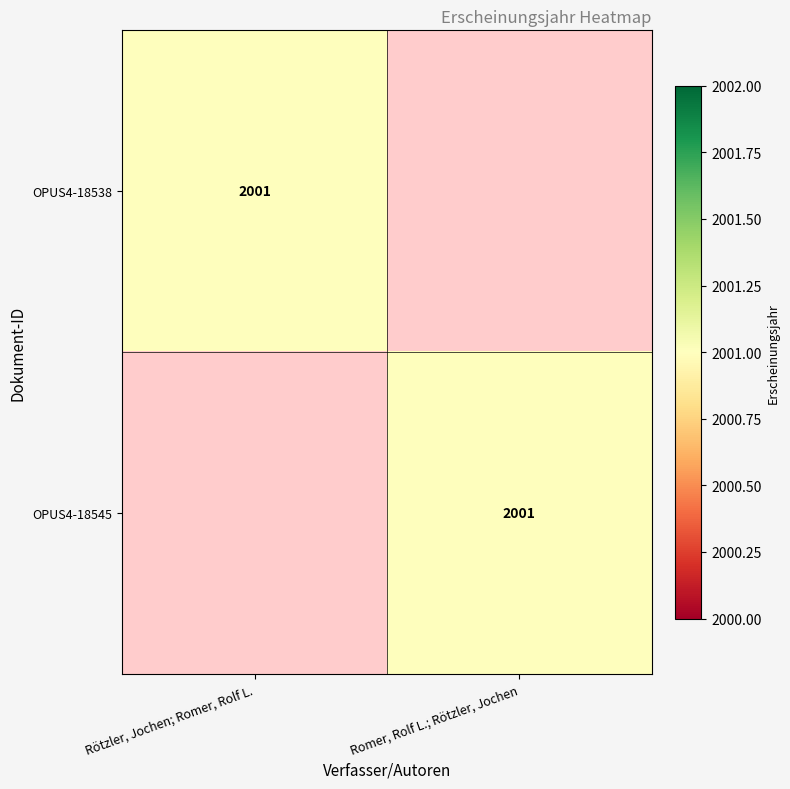

The OPUS4-18545 series shows 2001 at Romer, Rolf L.; Rötzler, Jochen. True or false?

True